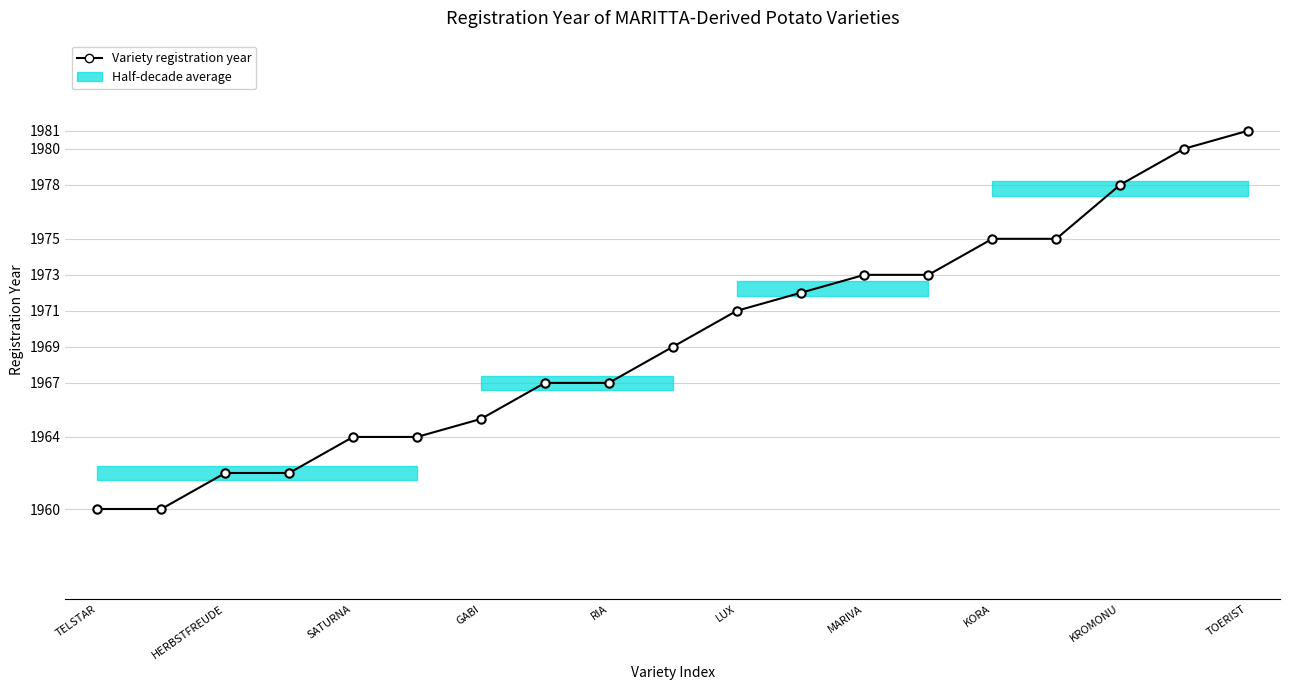

Is this an area chart (filled region under the line)?

No